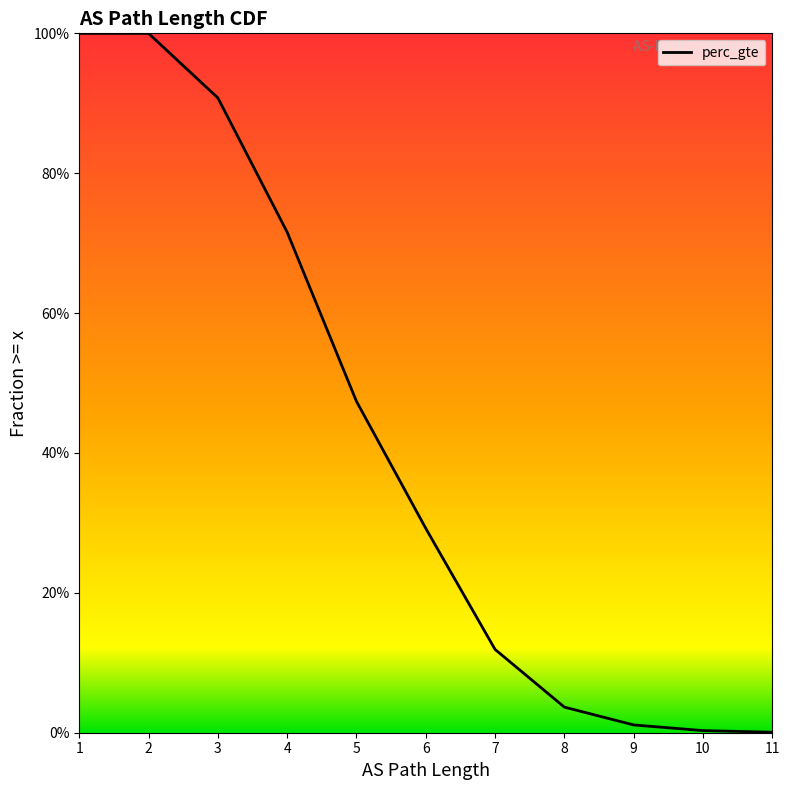

What is the value of the 4th point from the left?

0.7